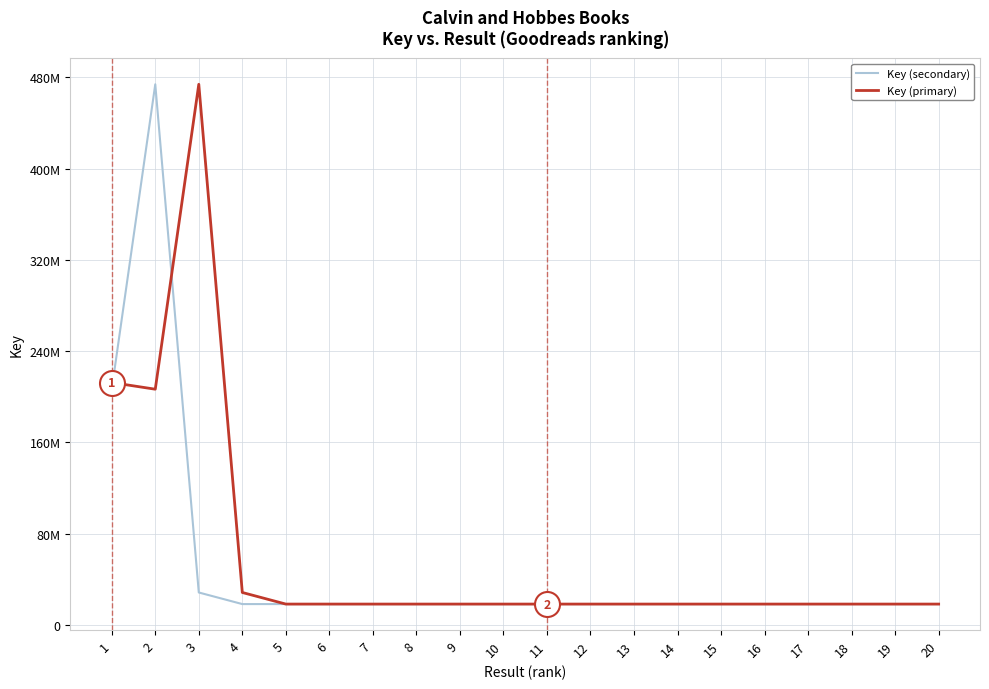

What is the value of the Key (secondary) point at the 7th from the left?

18324466